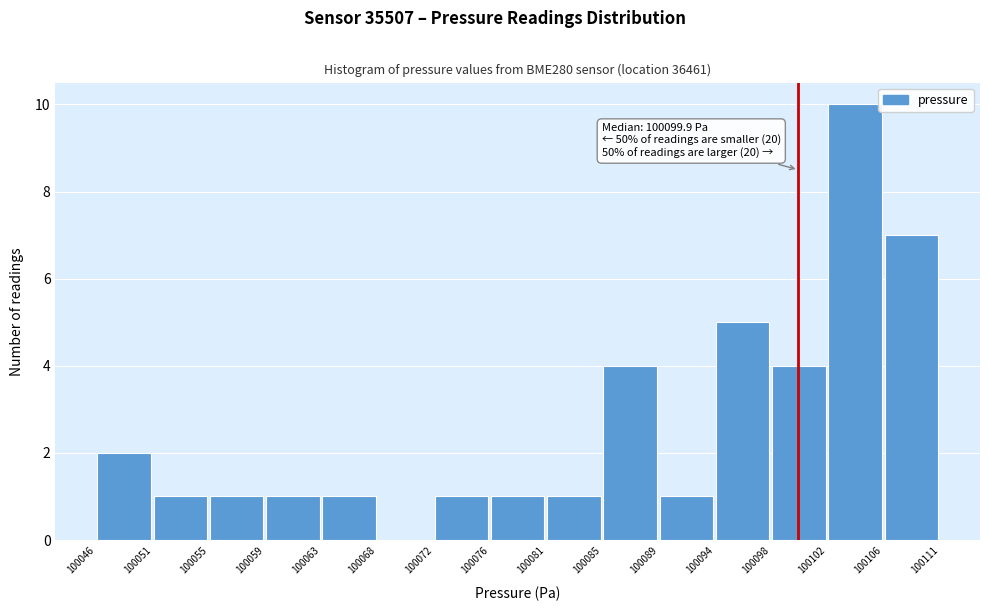

Which range on the x-axis has the tallest bar?

100102 to 100106